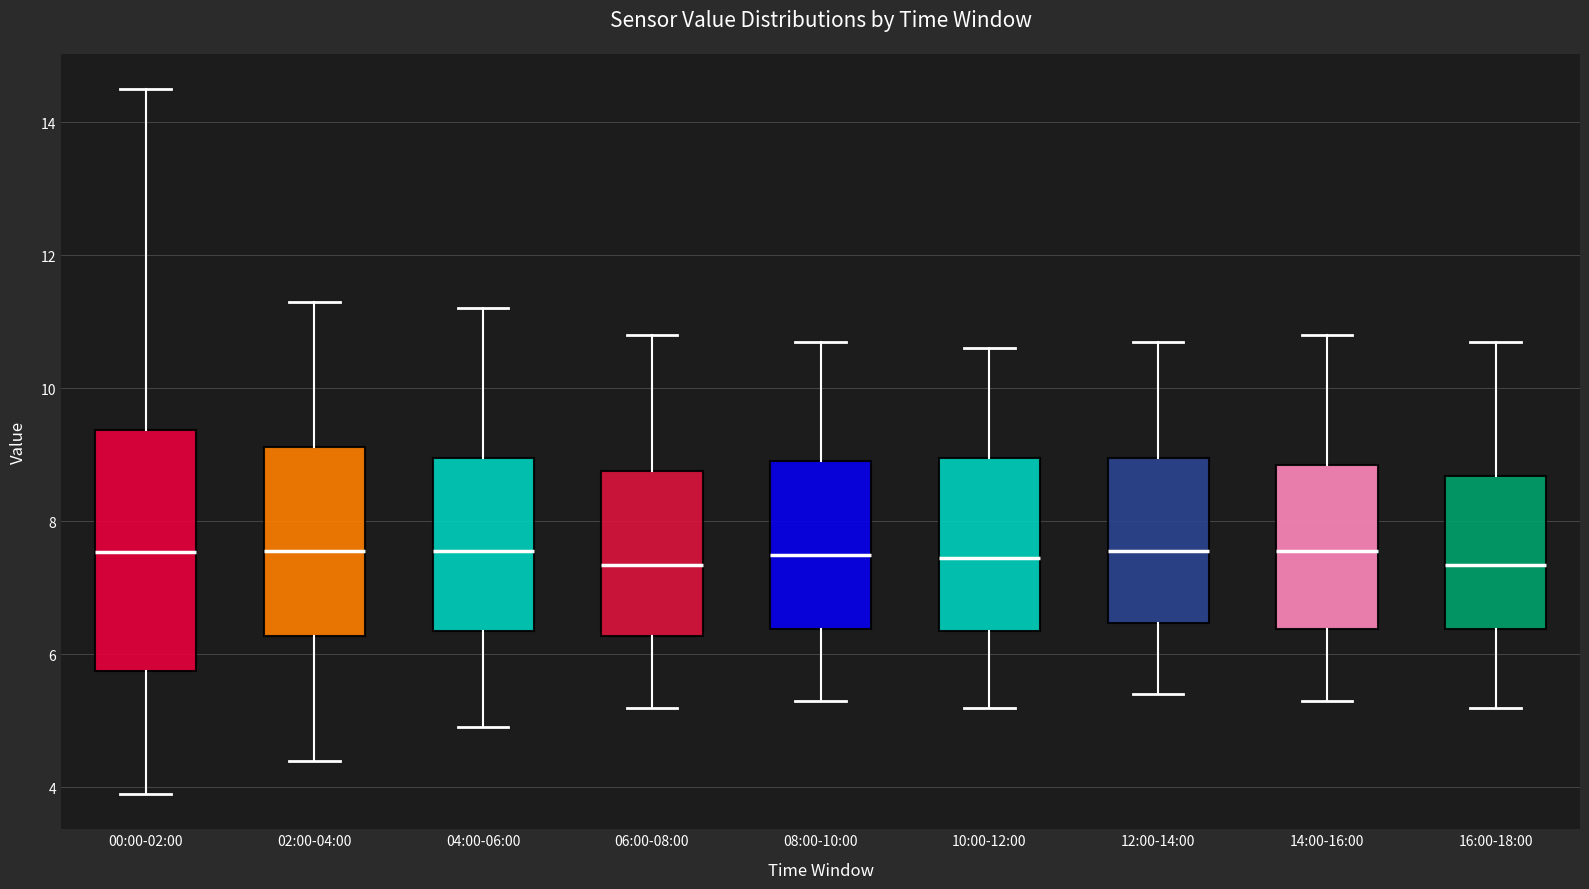

Comparing the boxes themselves (not the whiskers), which one is the tallest?

00:00-02:00